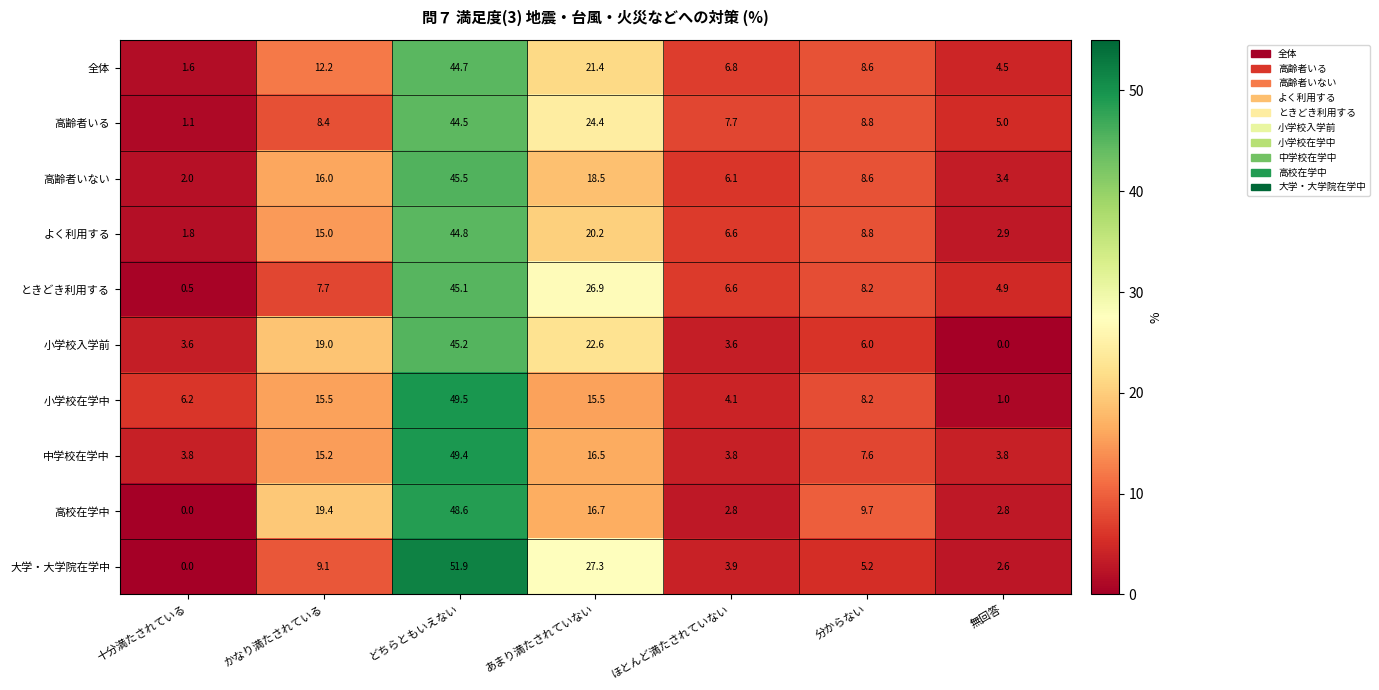

Which series has the widest spread of values?

大学・大学院在学中